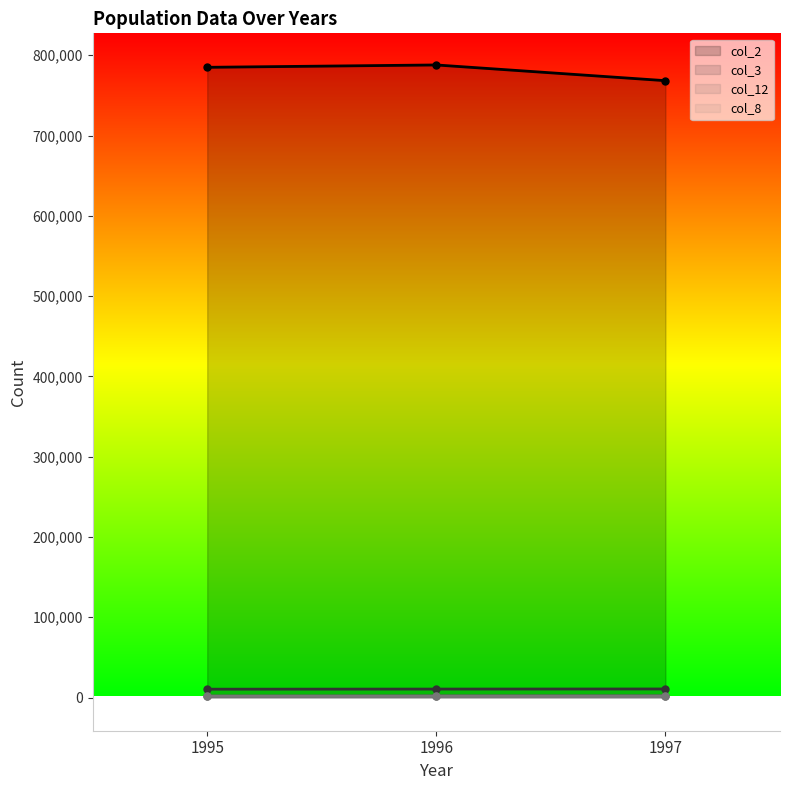

Which series changed the most between 1995 and 1996?

col_2